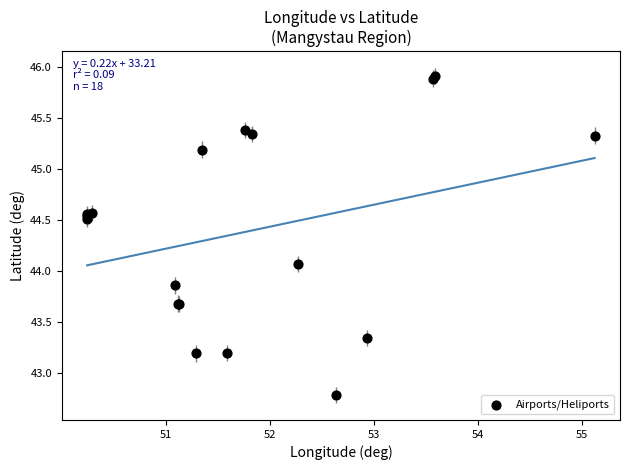

What Y value in the scatter plot is closest to 44?

44.1